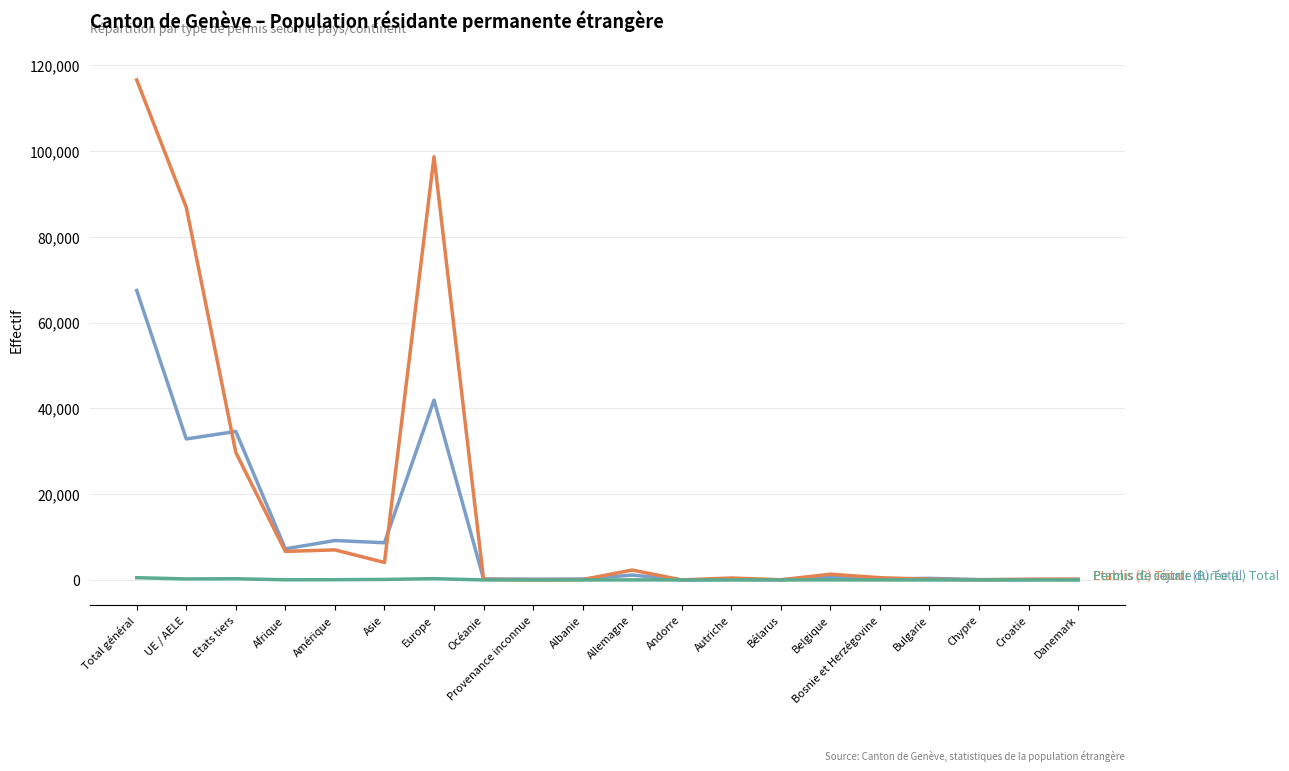

What is the maximum value shown in the chart?

116577